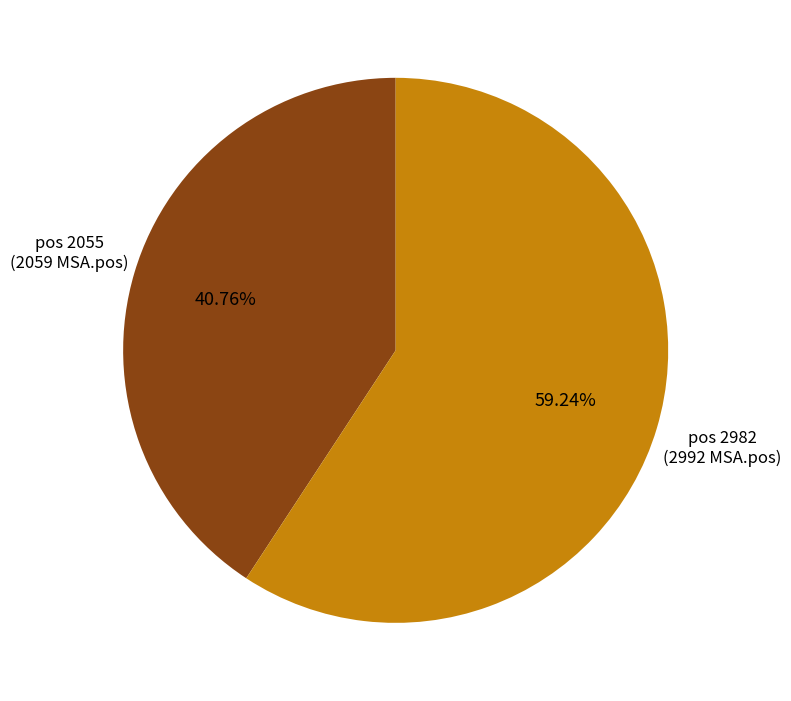

Is pos 2982 the majority of the pie?

Yes